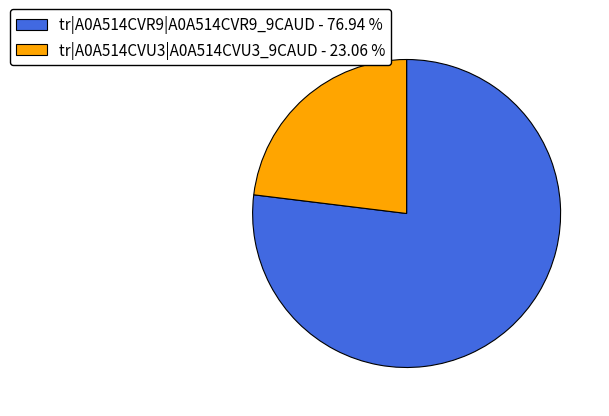

Count the number of slices in the pie.

2